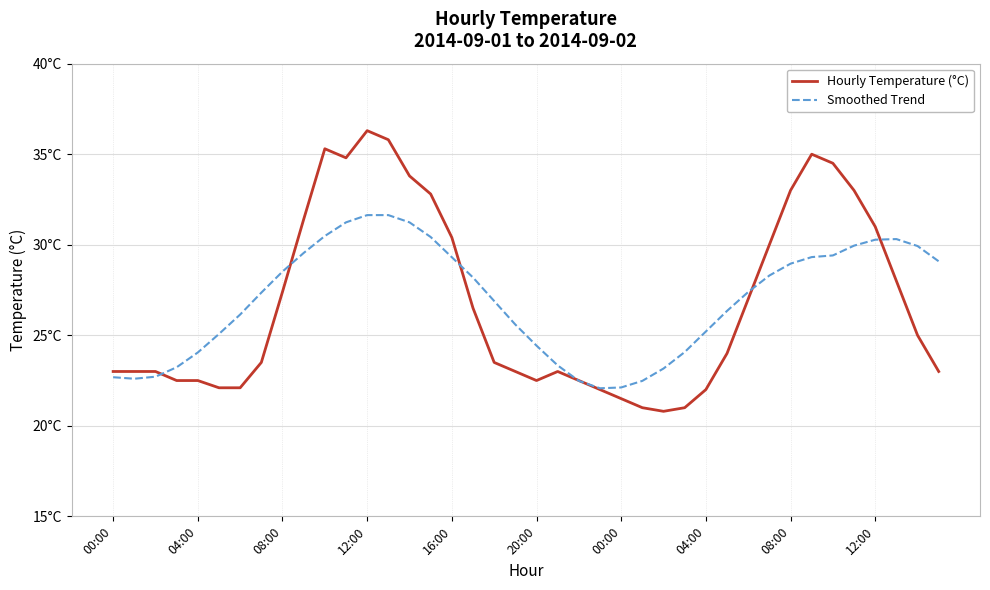

Does the chart have visible grid lines?

Yes